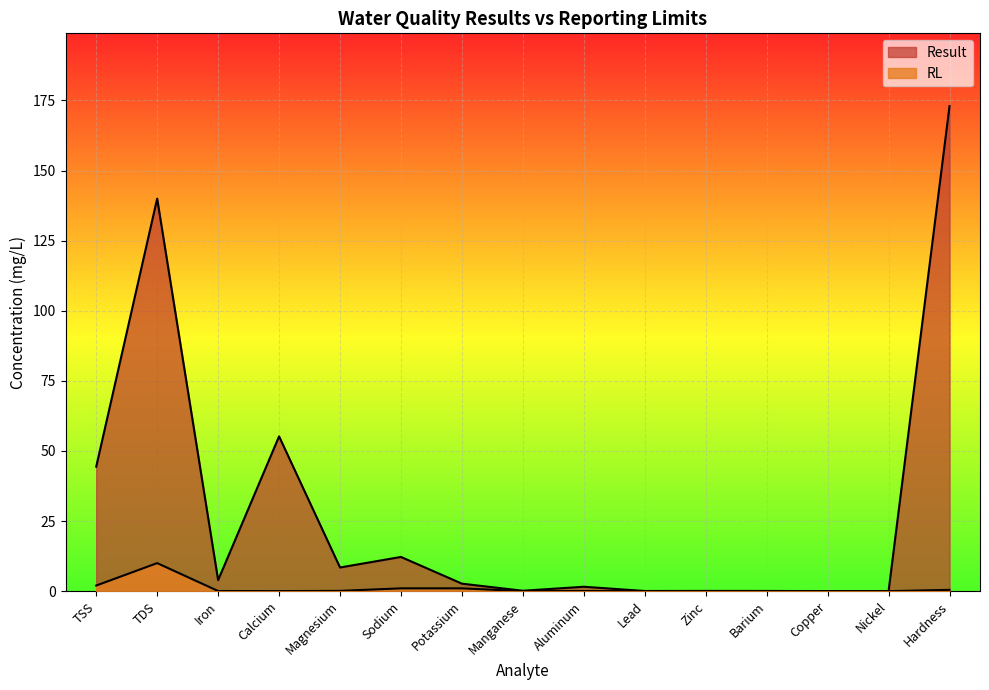

What is the average value of the TSS series?

44.4